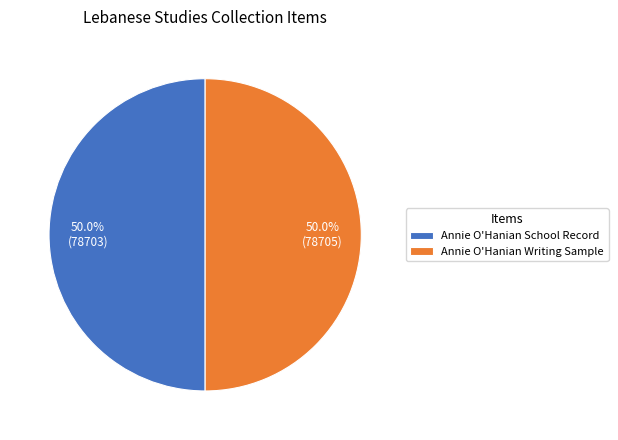

To the nearest percent, what percentage of the pie is Annie O'Hanian Writing Sample?

50%